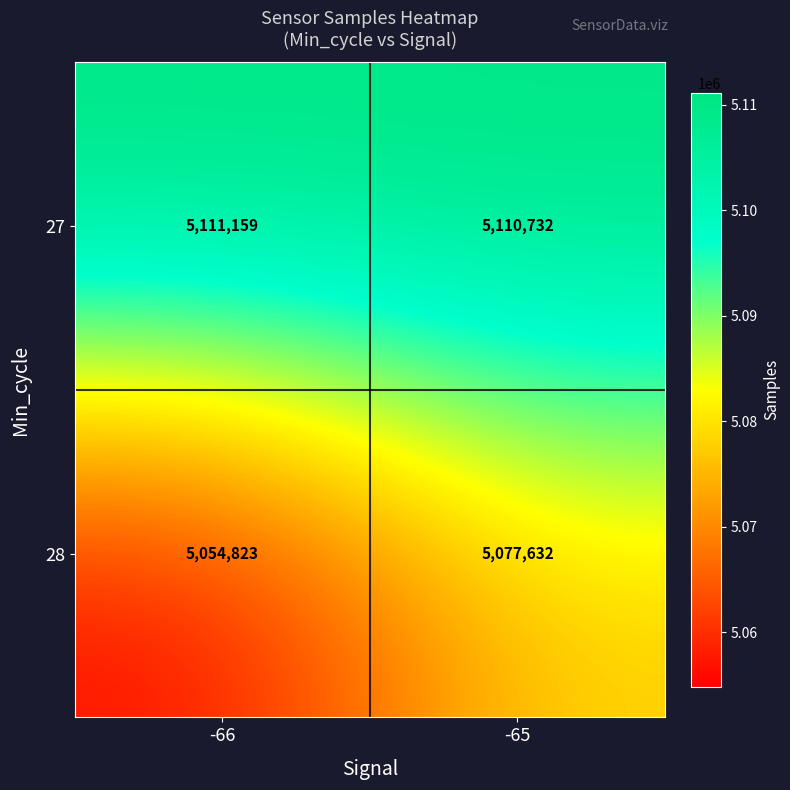

What is the difference between the highest and lowest values at -66?

56336